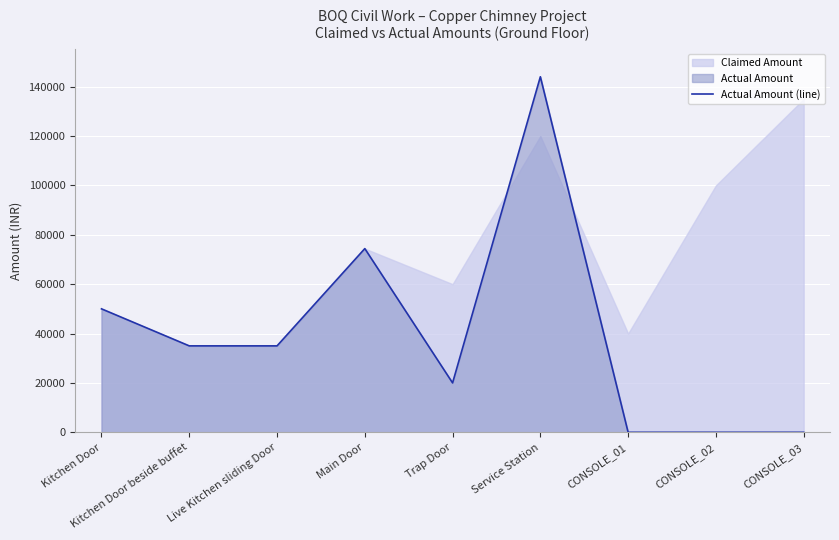

What is the average value?

39822